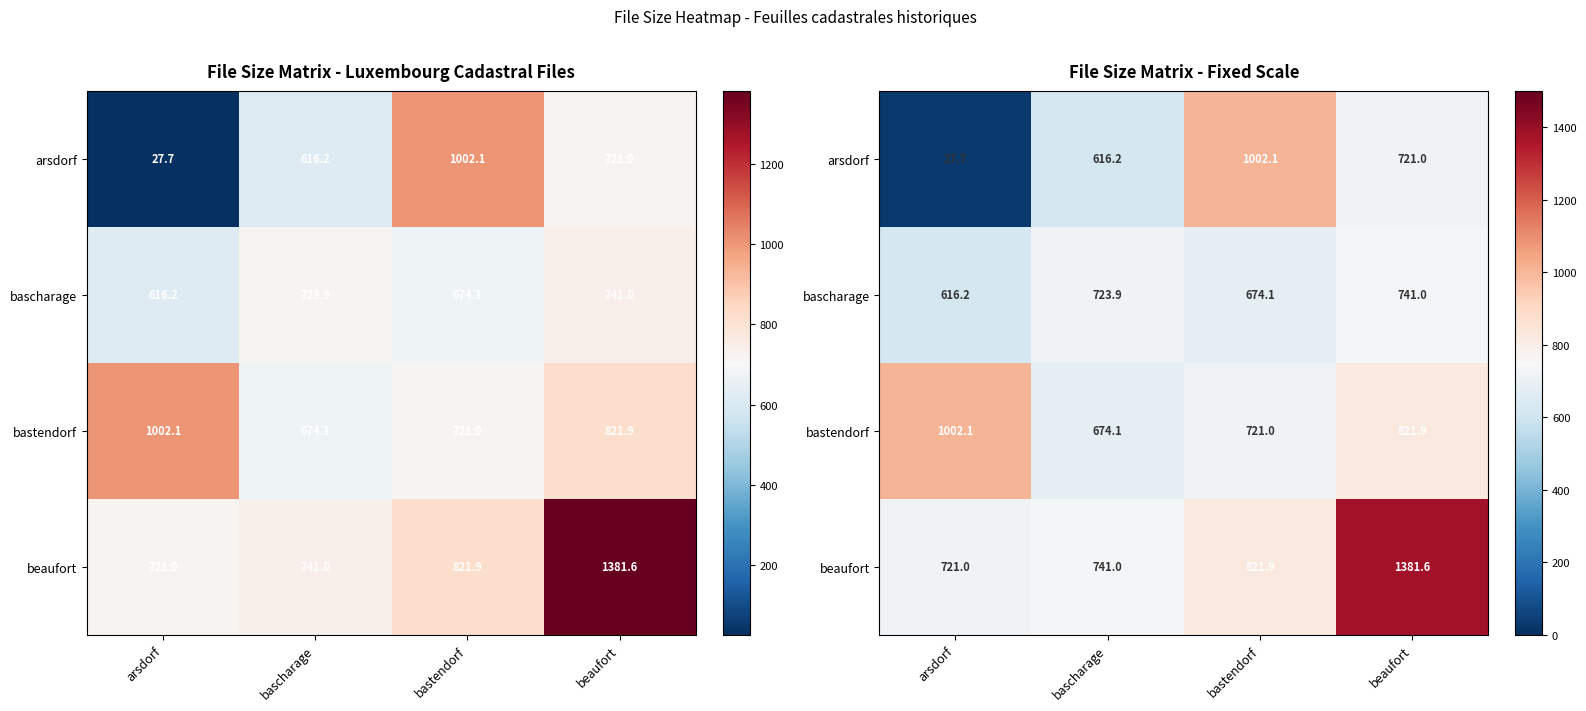

At which category is the sum across all series the highest?

beaufort